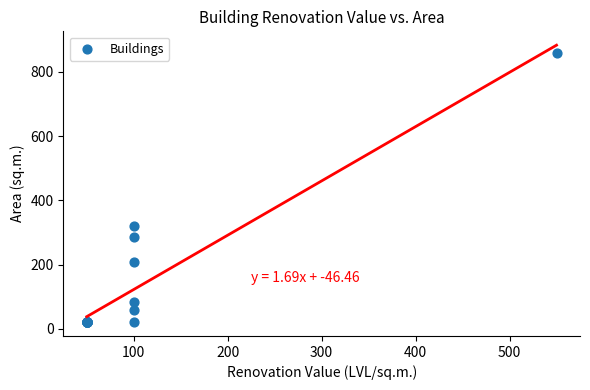

What Y value in the scatter plot is closest to 440?

319.5